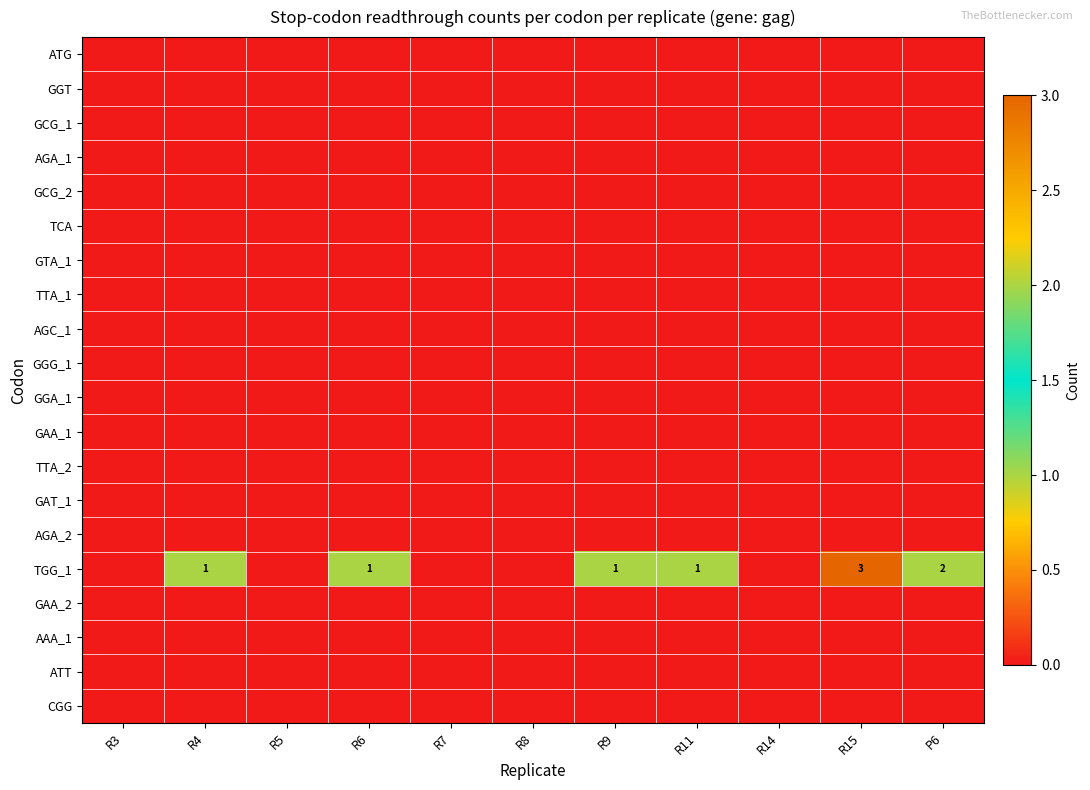

Which series has the widest spread of values?

TGG_1